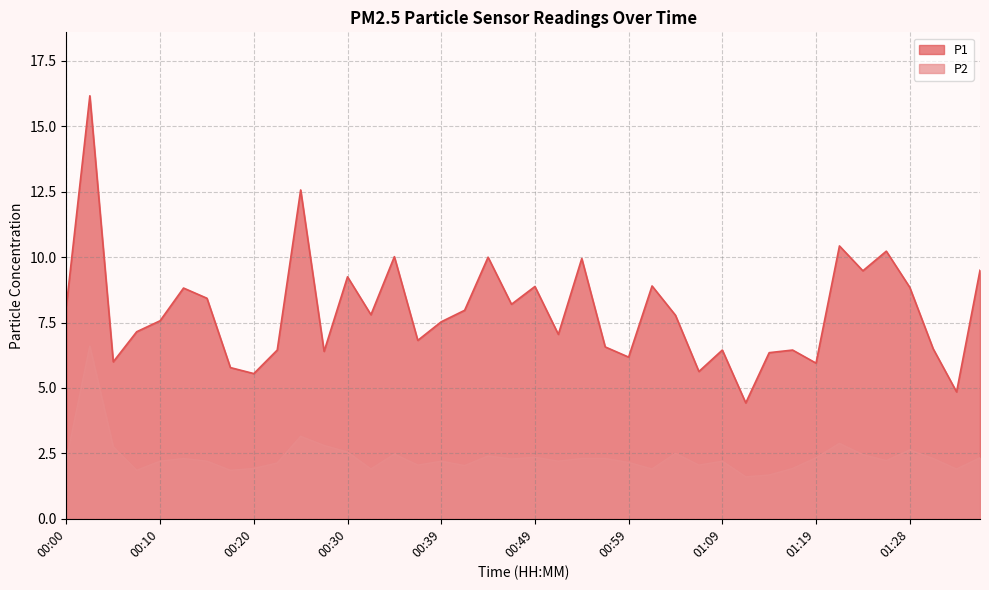

At 00:44, list the series in order from smallest to largest.

P2, P1